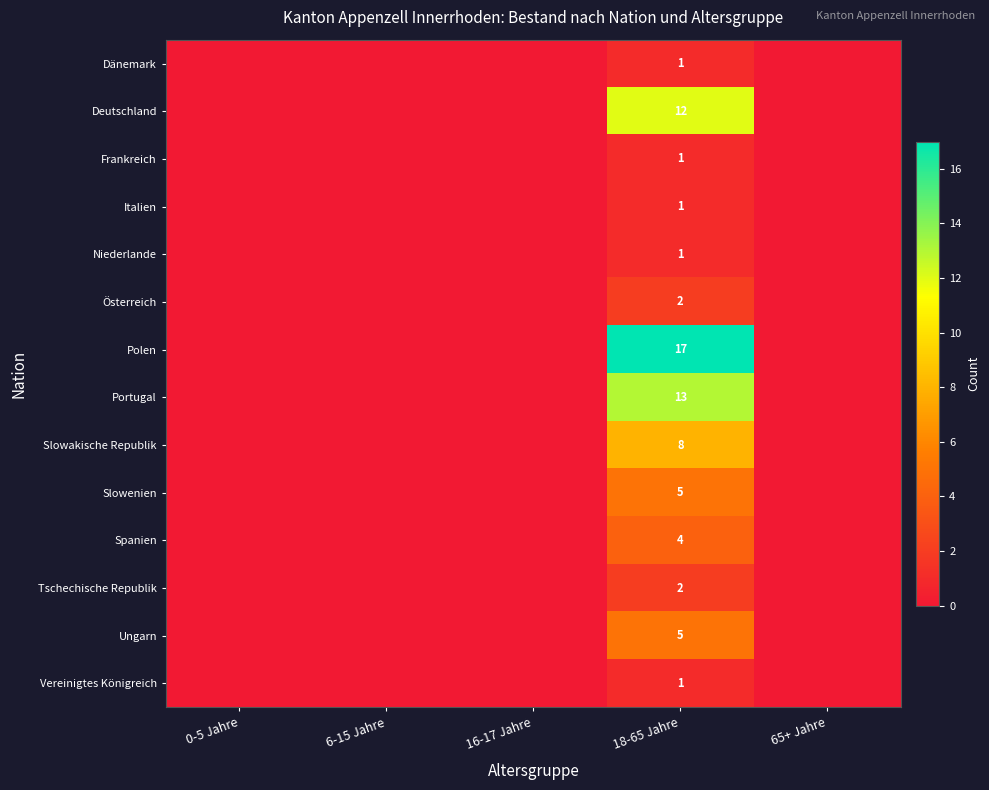

The value of Slowenien at 18-65 Jahre is 3. True or false?

False